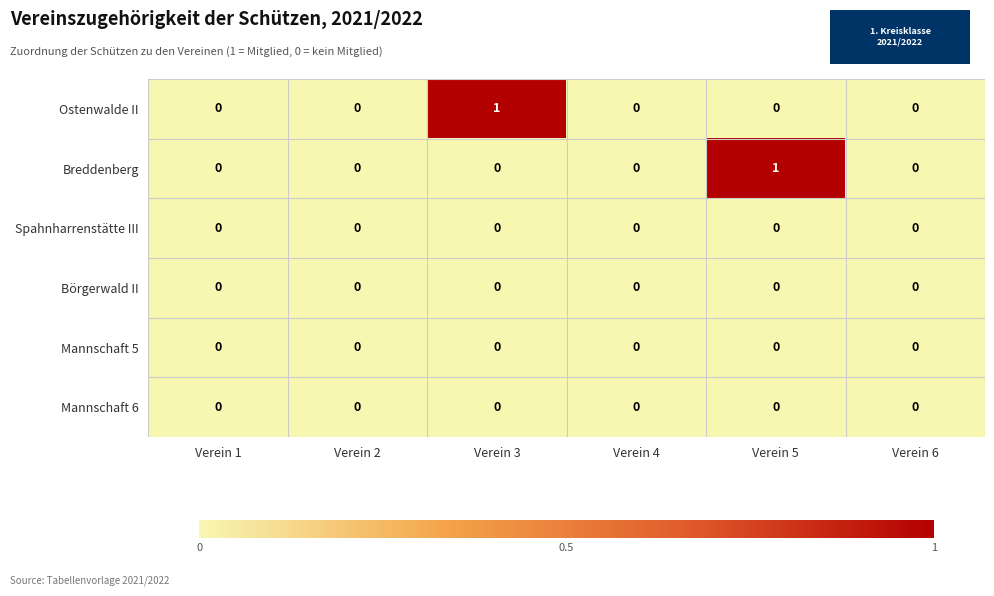

Between Verein 1 and Verein 5, which series saw the biggest shift?

Breddenberg